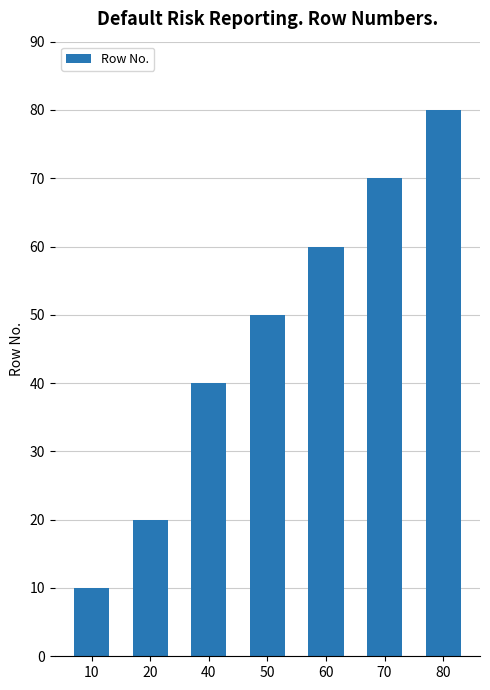

How many values are below 50?

3